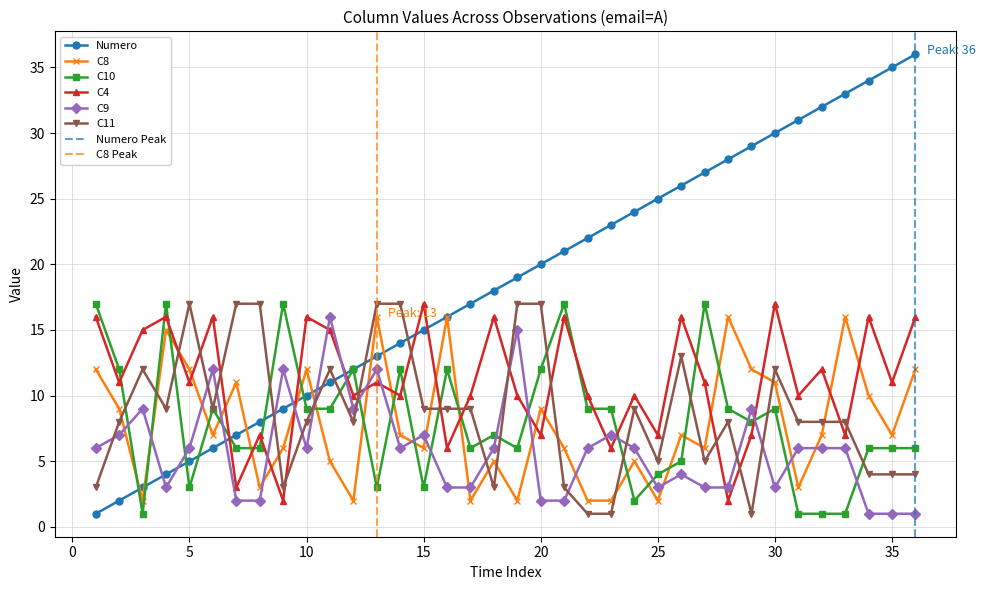

How many lines are shown in the chart?

6